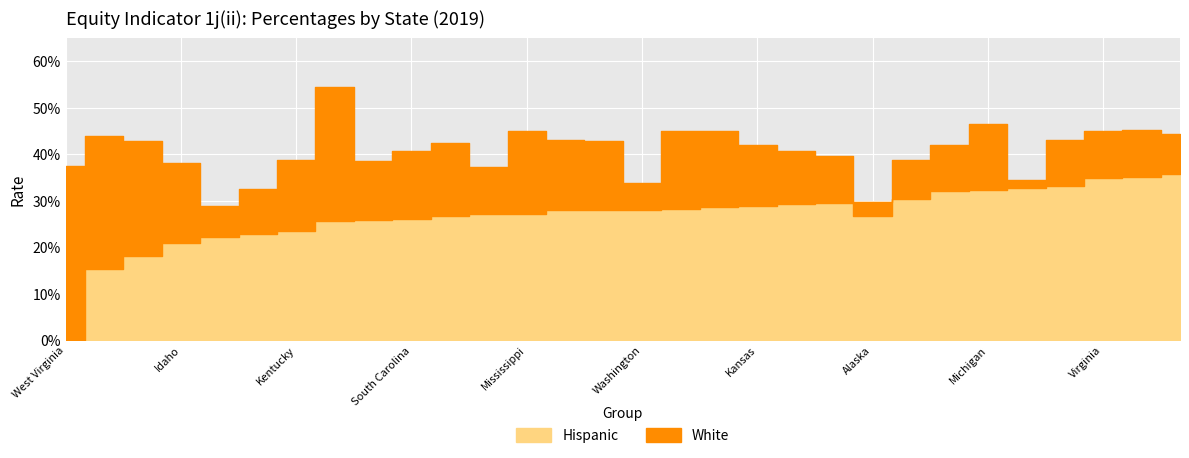

Where is White nearest to the value 0?

Alaska